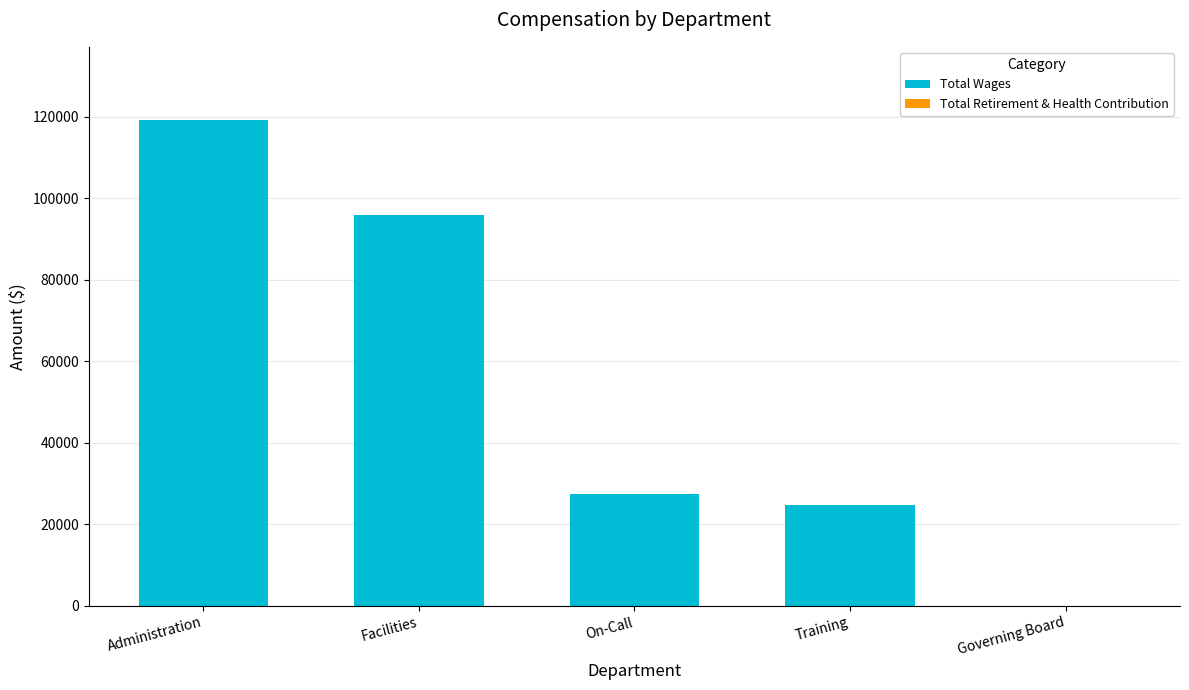

Which has a higher value, On-Call or Administration?

Administration